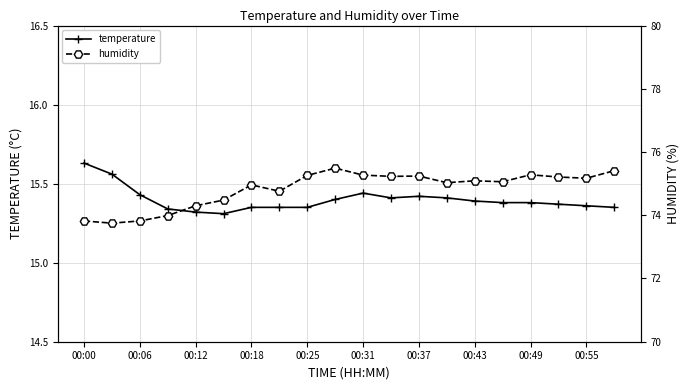

True or false: temperature and humidity cross at least once.

False